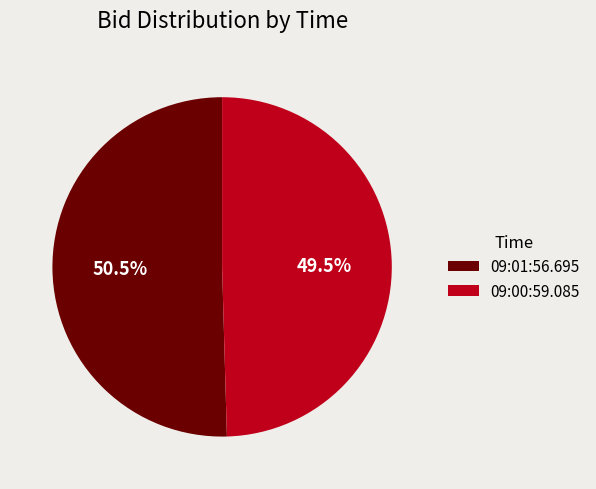

Is it true that 09:00:59.085 is 60% of the pie?

False